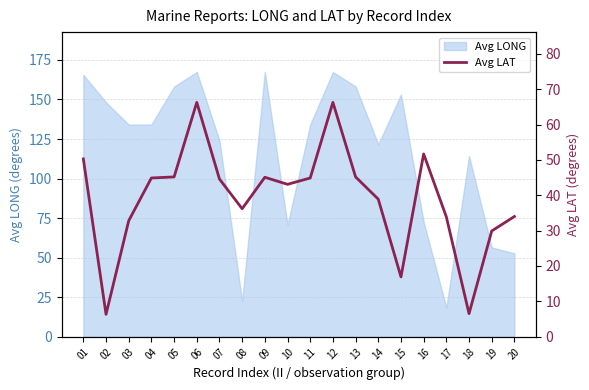

What is the minimum value for Avg LONG?

18.4